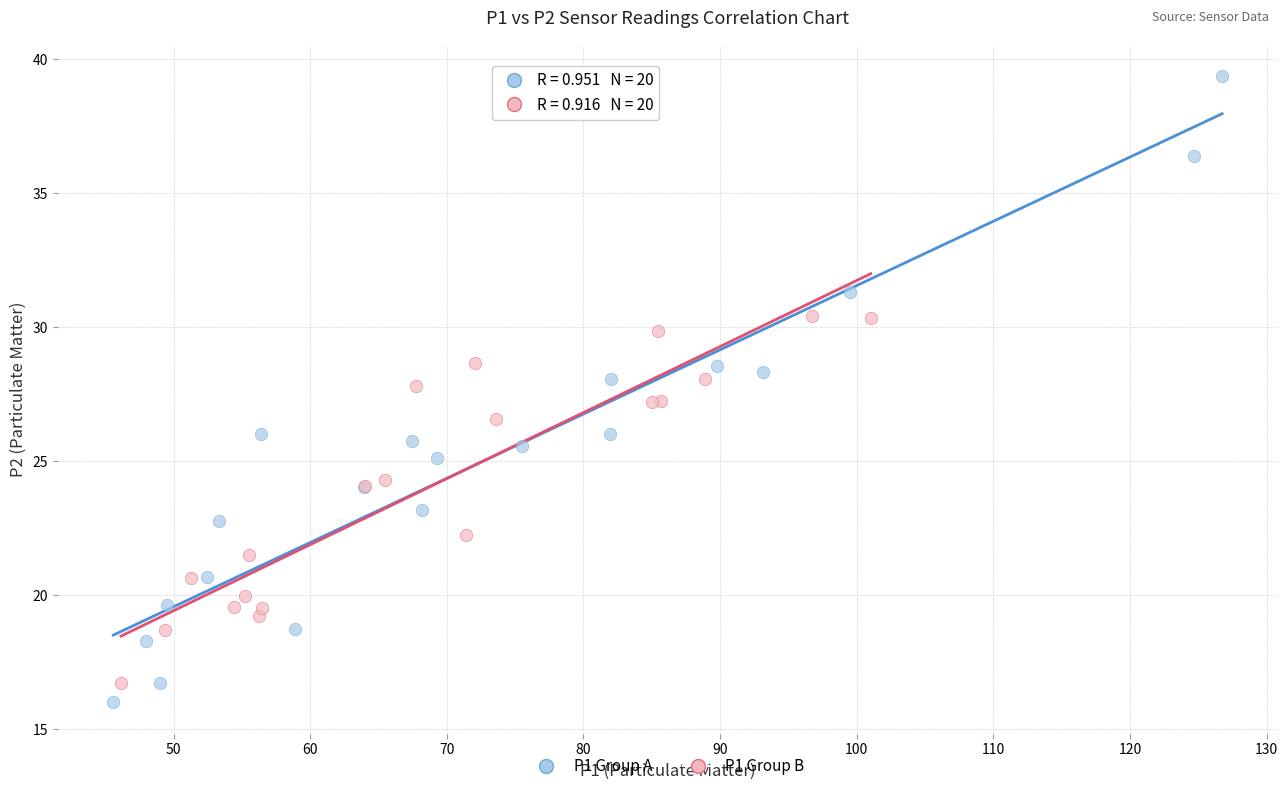

Which series has the widest spread of Y values?

P1 Group A